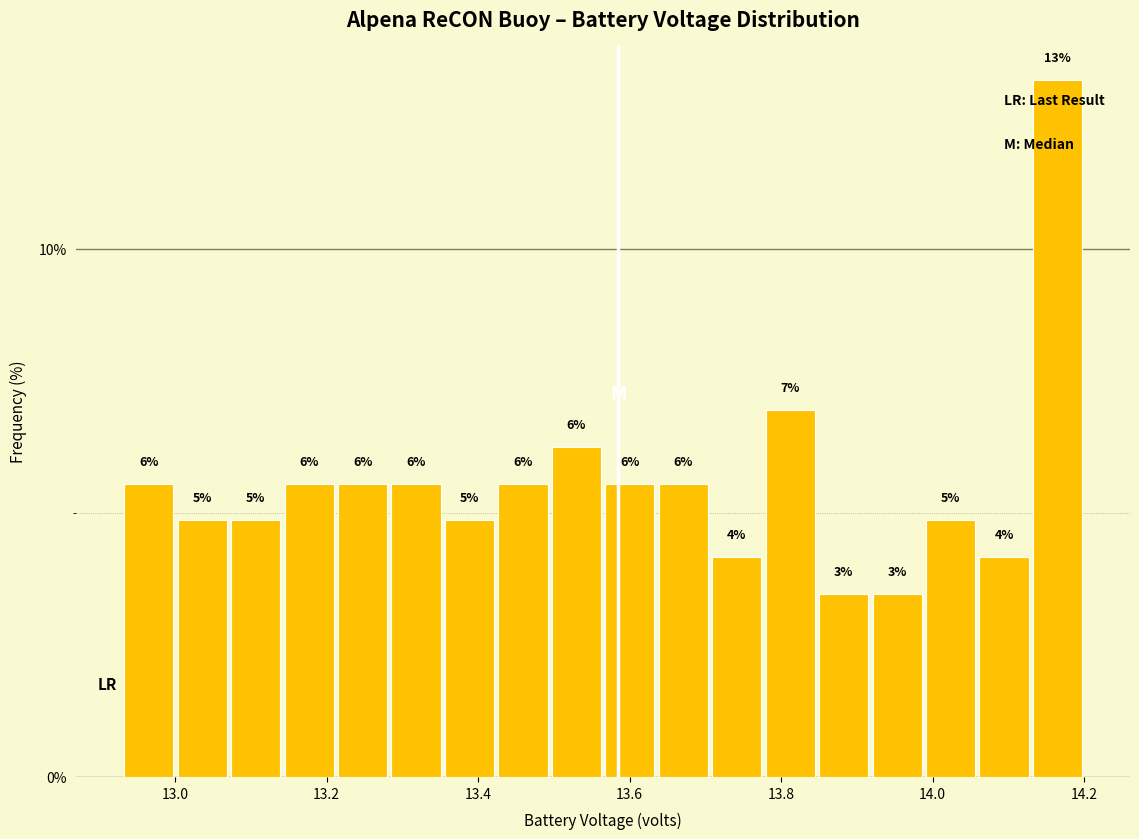

Around what value on the x-axis is the tallest bar? Give the approximate position of its centre, as read against the axis.

14.16